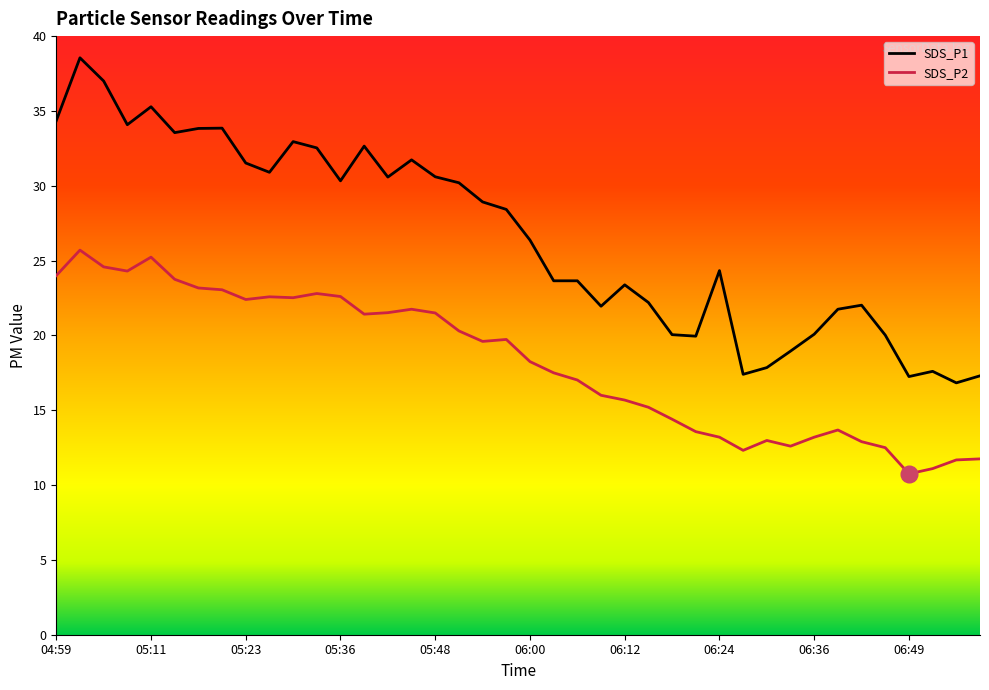

At how many categories does at least one series exceed 31?

13